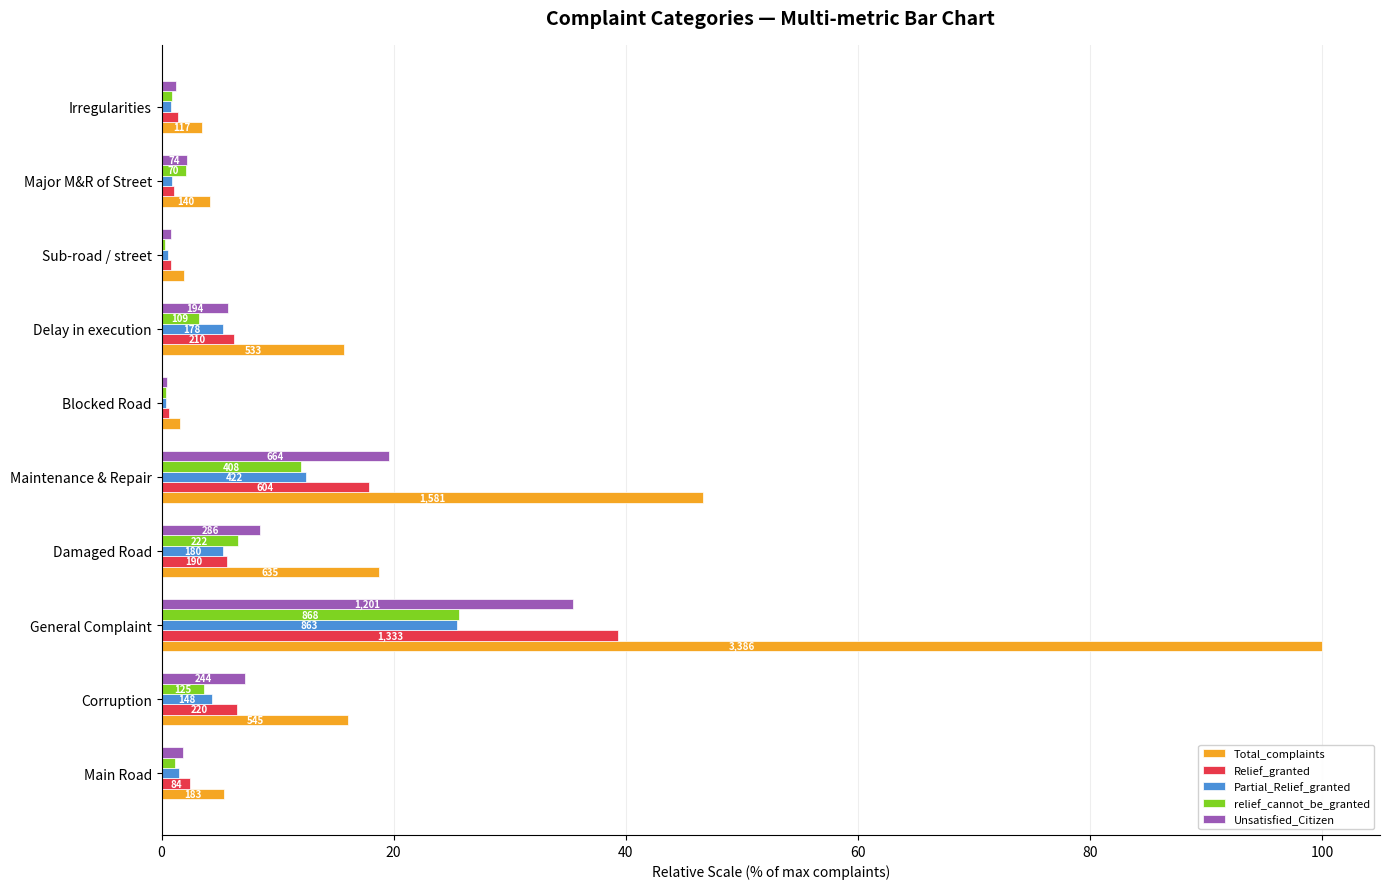

Which series has the largest total across all categories?

Total_complaints